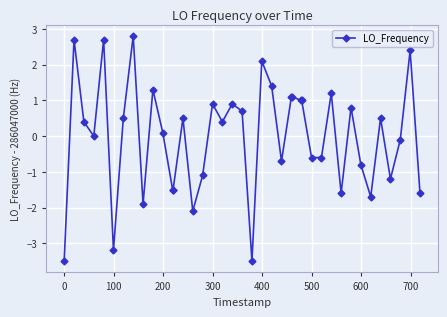

True or false: the data has more than 0 interior local peaks.

True